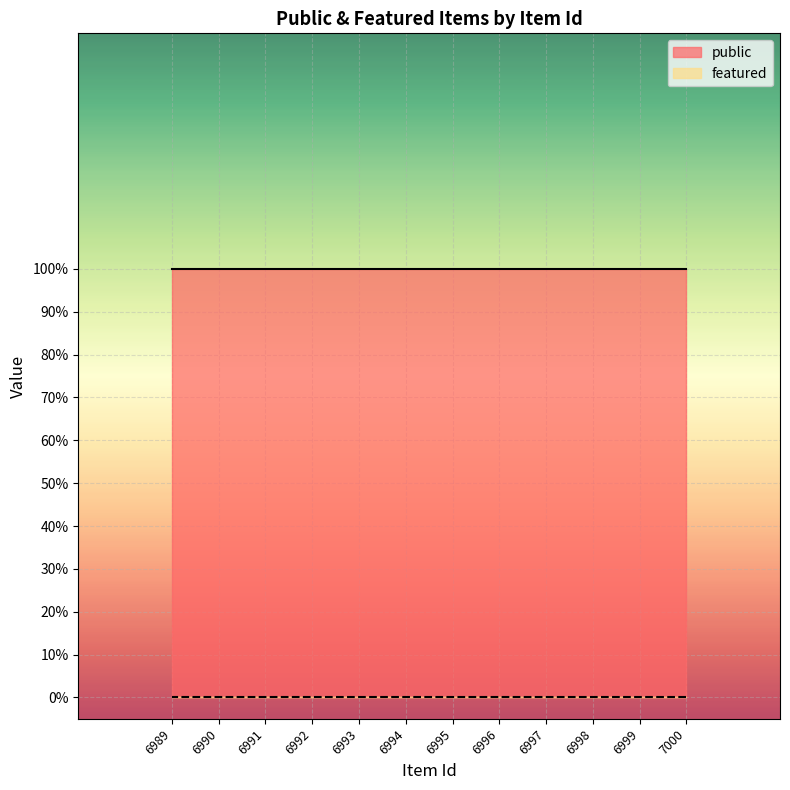

At which label is public closest to 1?

7000